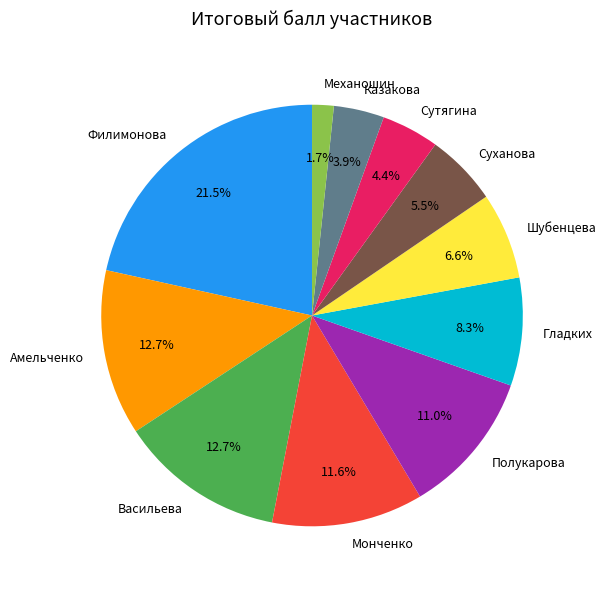

Which has a higher value, Васильева or Суханова?

Васильева